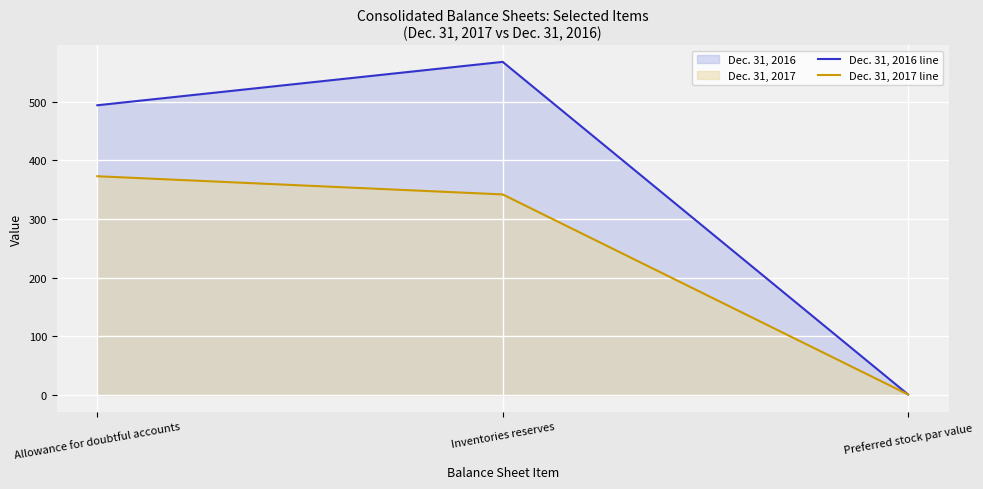

At which category is the sum across all series the highest?

Inventories reserves